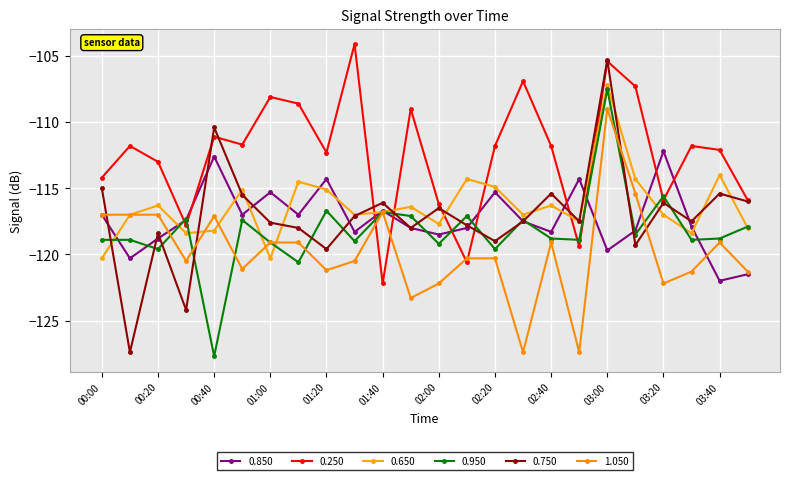

Where is the first local minimum for 0.950?

00:20